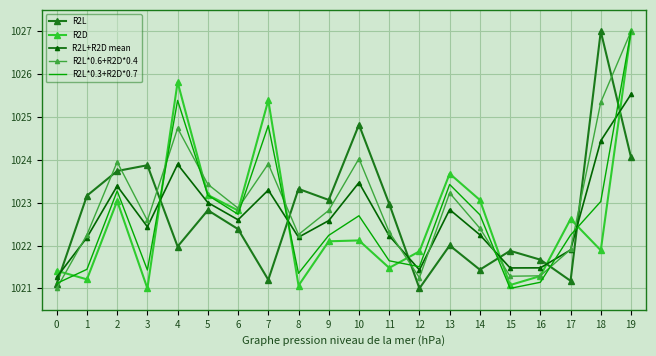

True or false: R2L+R2D mean has more than 1 points higher than both neighbors.

True